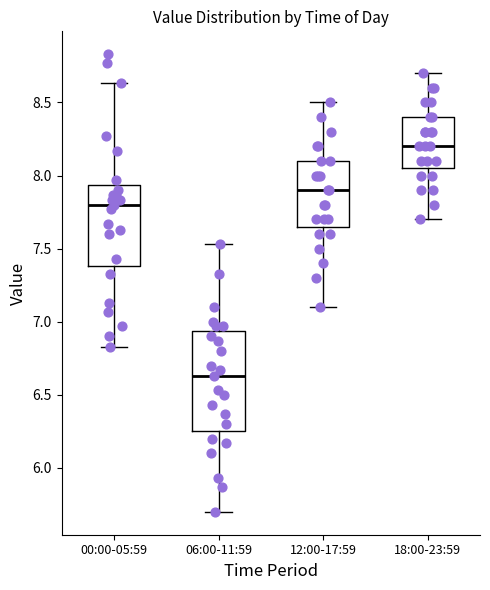

Which box's median line is the highest?

18:00-23:59